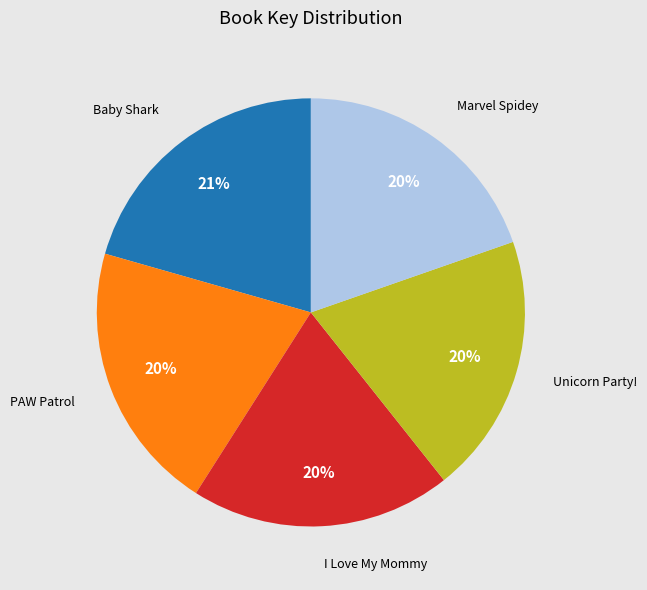

The I Love My Mommy slice represents 20% of the pie. True or false?

True